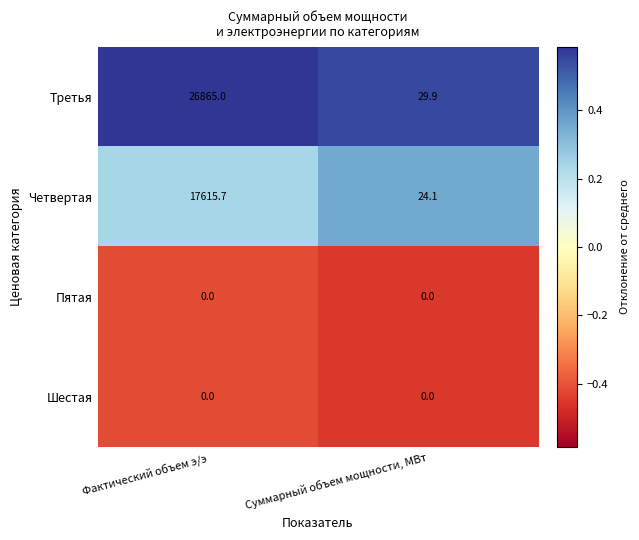

Reading left to right, list all the values displayed in this chart.

Третья: Фактический объем э/э=26865.0	Суммарный объем мощности, МВт=29.9
Четвертая: Фактический объем э/э=17615.7	Суммарный объем мощности, МВт=24.1
Пятая: Фактический объем э/э=0.0	Суммарный объем мощности, МВт=0.0
Шестая: Фактический объем э/э=0.0	Суммарный объем мощности, МВт=0.0